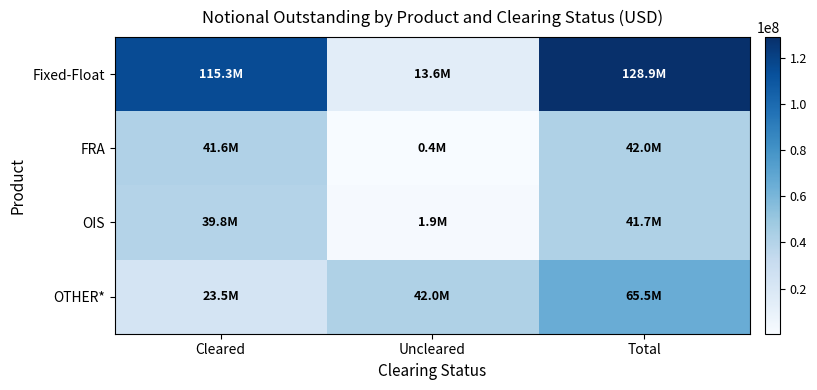

Reading right to left, list all the values displayed in this chart.

Fixed-Float: Total=128880409	Uncleared=13628737	Cleared=115251672
FRA: Total=42003249	Uncleared=440376	Cleared=41562873
OIS: Total=41732727	Uncleared=1936251	Cleared=39796476
OTHER*: Total=65456187	Uncleared=41999975	Cleared=23456212